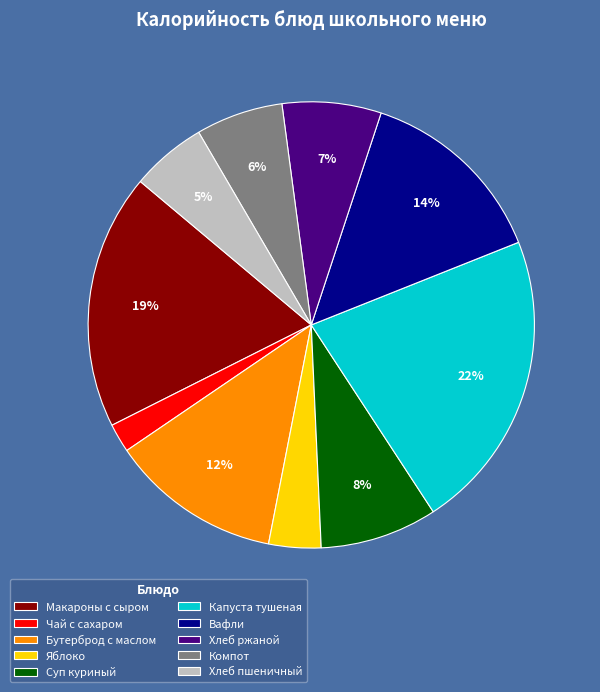

What is the smallest slice in the pie chart?

Чай с сахаром